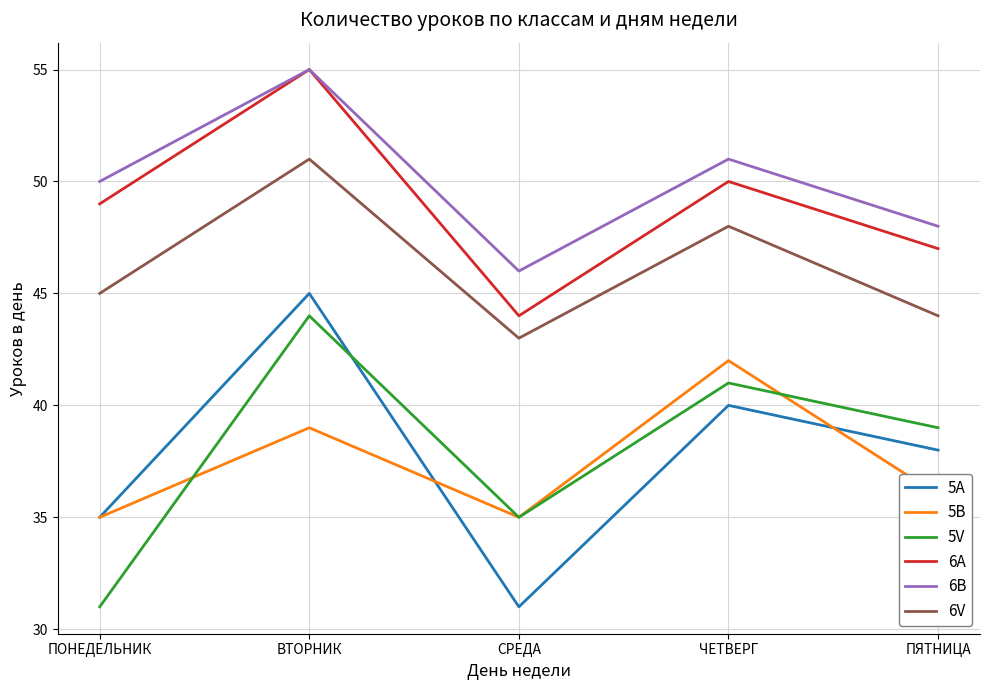

Which series has the largest range (max minus min)?

5A